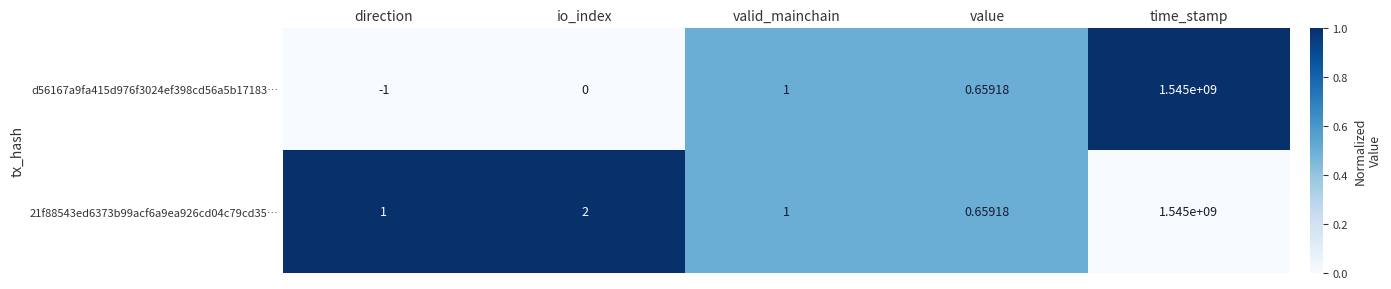

Which category has the lowest value in the d56167a9fa415d976f3024ef398cd56a5b17183… series?

direction